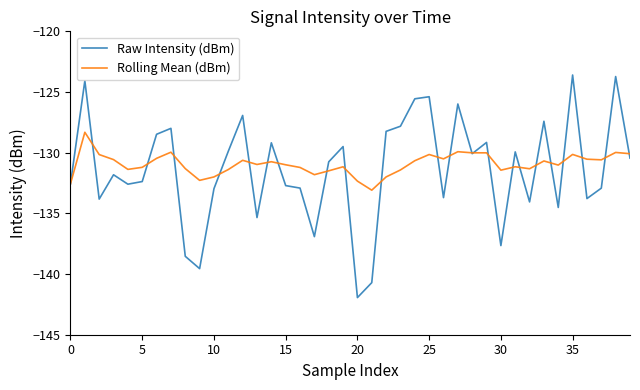

What is the highest value of the Raw Intensity (dBm) series?

-123.6